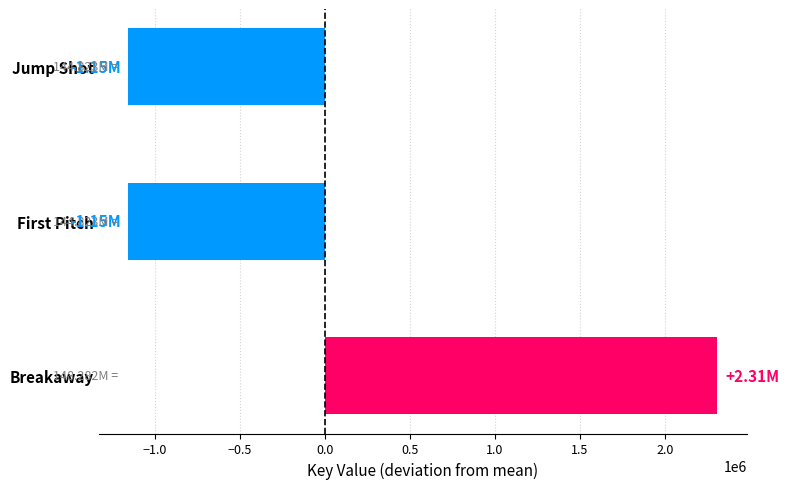

Between Breakaway and First Pitch, which is larger?

Breakaway